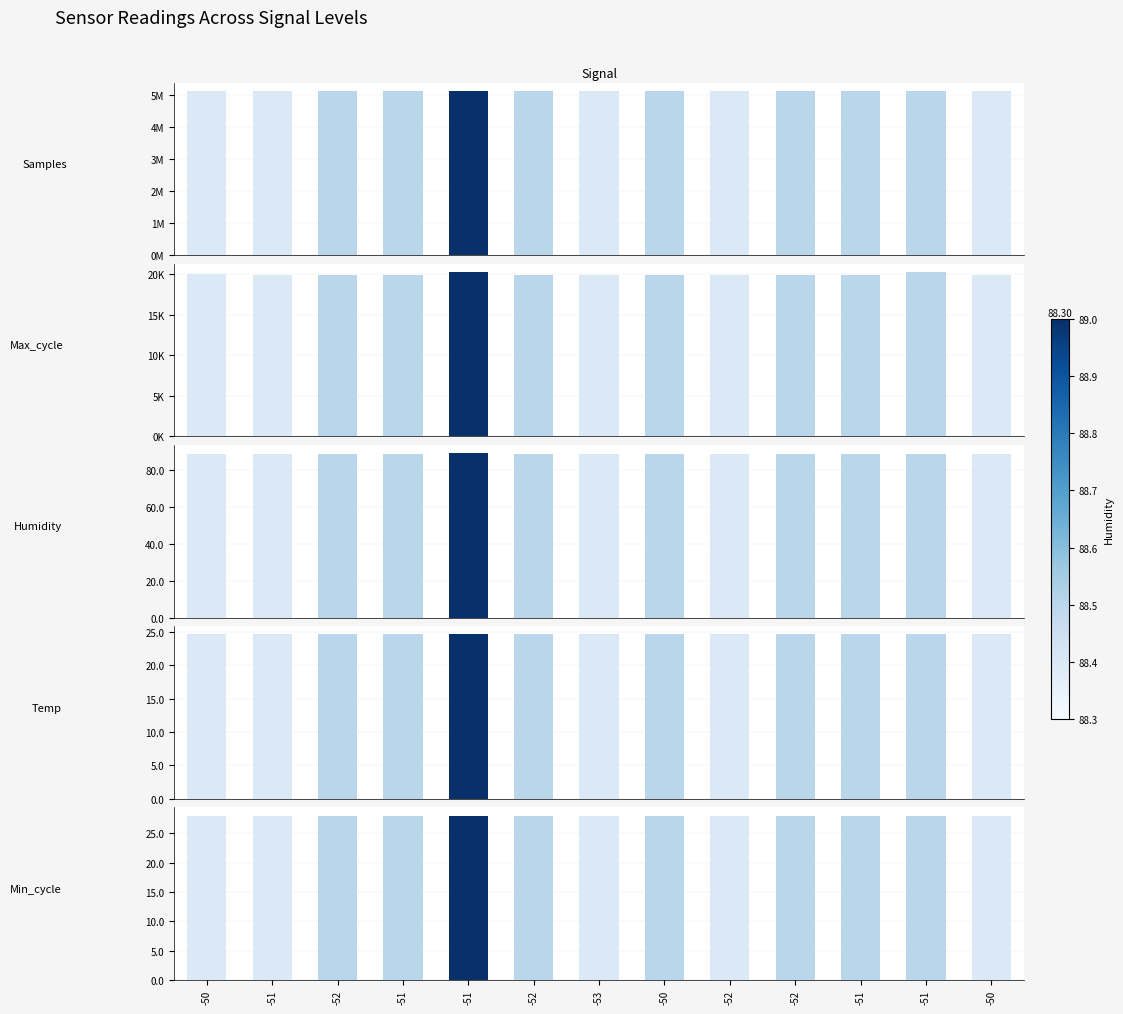

What is the label of the 11th bar from the right?

-52